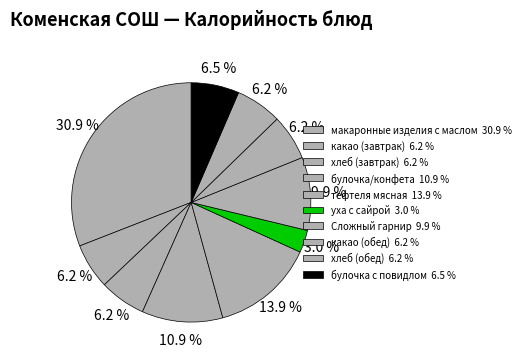

Is it true that хлеб (завтрак) is 6% of the pie?

True